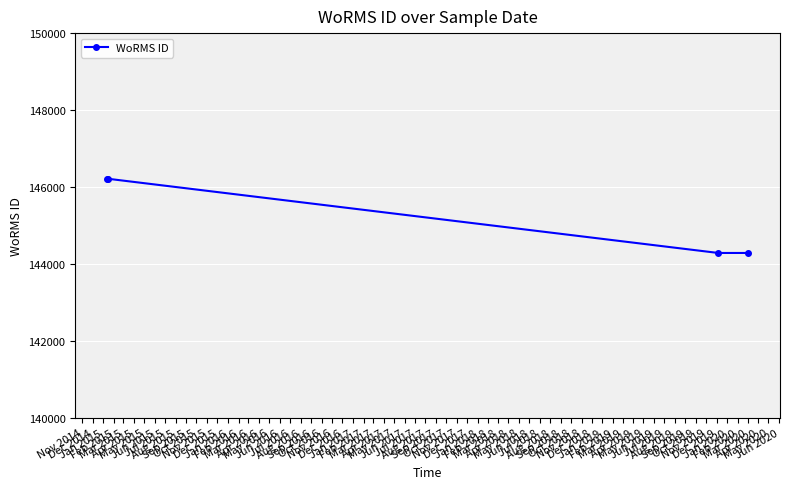

What is the maximum value shown in the chart?

146216